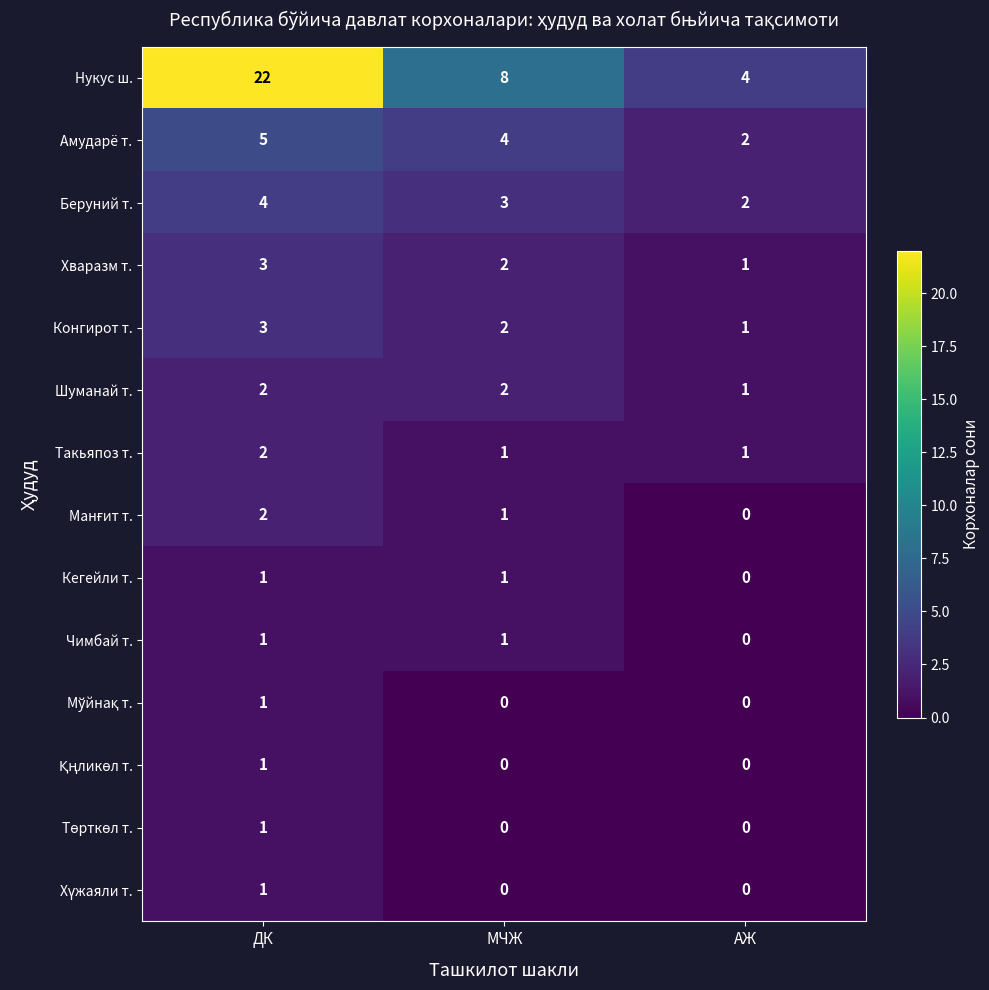

How many categories are shown in the chart?

3